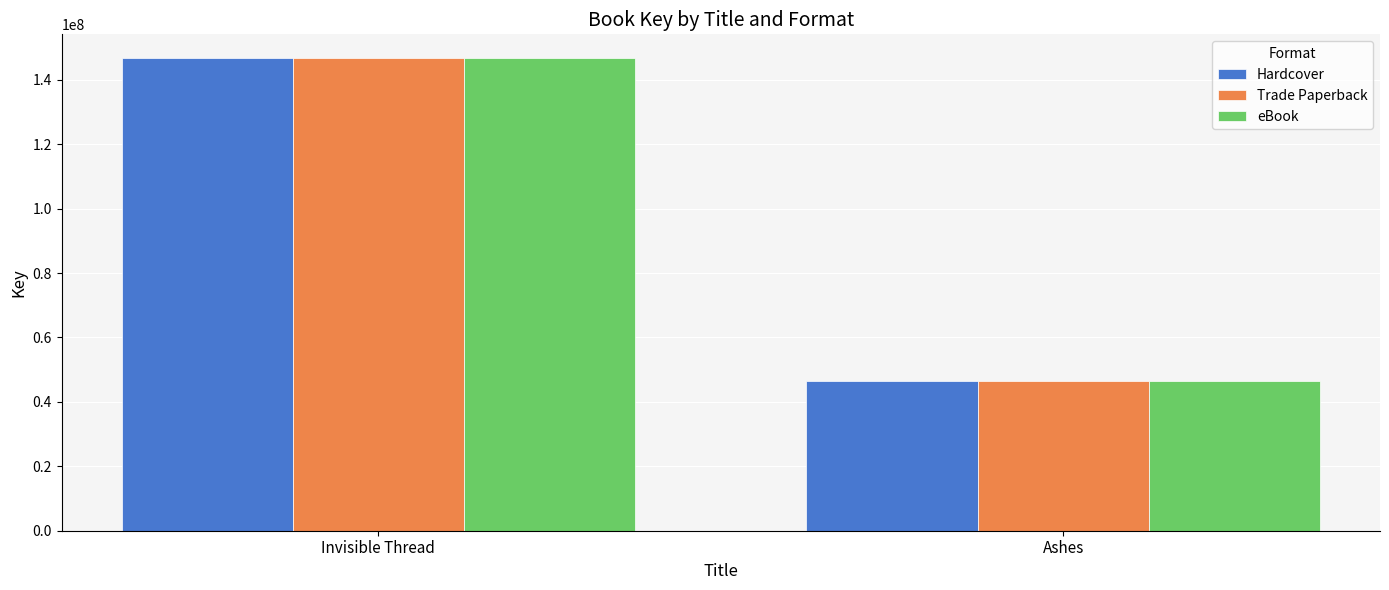

What is the smallest value displayed?

46517925